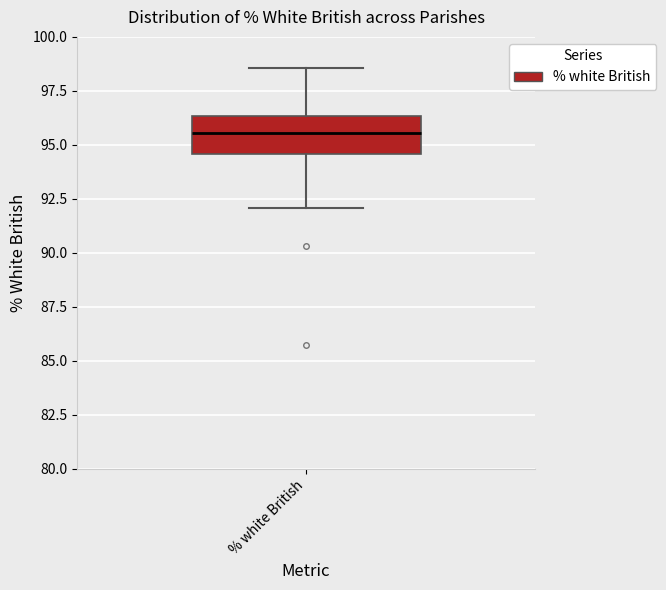

Read this box plot against the y-axis: the position of the median line, the range covered by the box, and the ends of both whiskers. The values are not printed on the chart, so give them approximately, as read against the axis.

median 95.5, box 94.5 to 96.5, whiskers 92.0 to 98.5